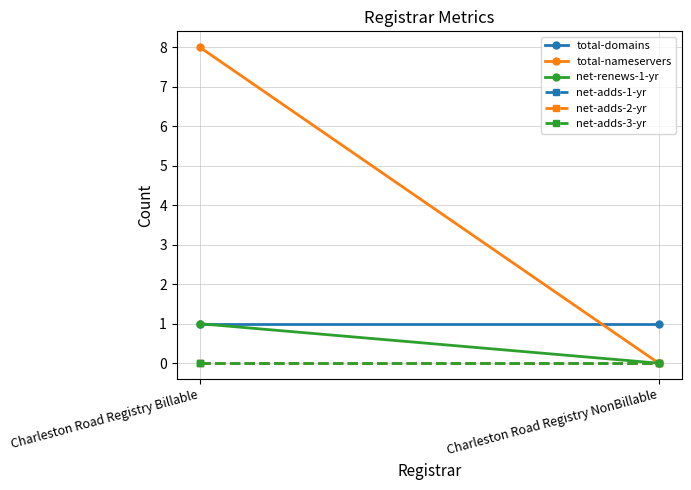

At which category does the chart reach its peak across all series?

Charleston Road Registry Billable